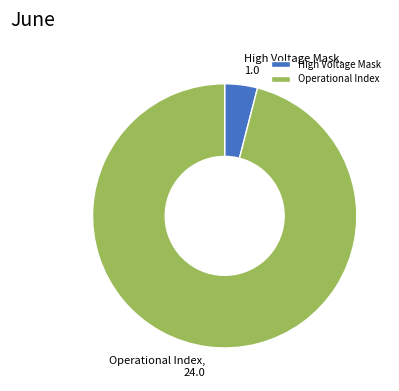

Does Operational Index represent more than half of the total?

Yes